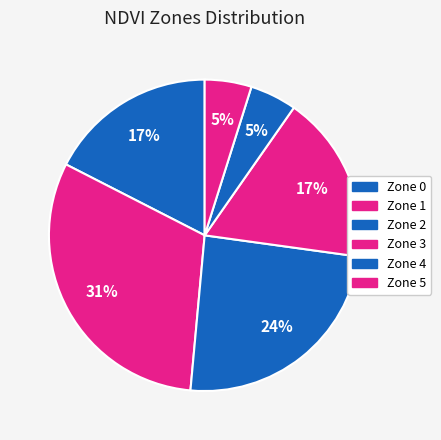

To the nearest percent, what is the combined percentage of Zone 4 and Zone 5?

10%